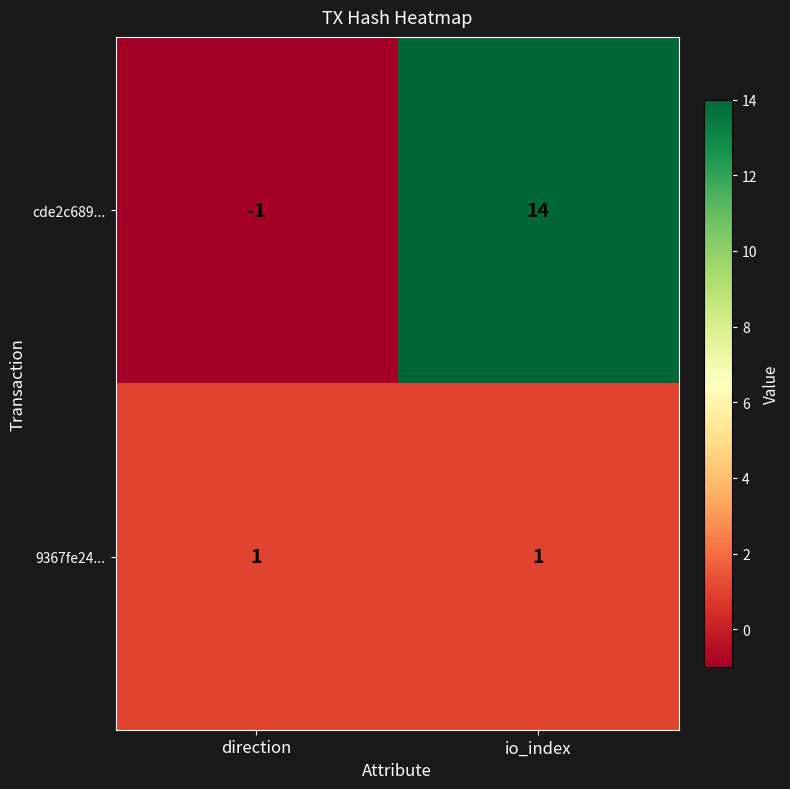

Rank the series at io_index from lowest to highest value.

9367fe24..., cde2c689...